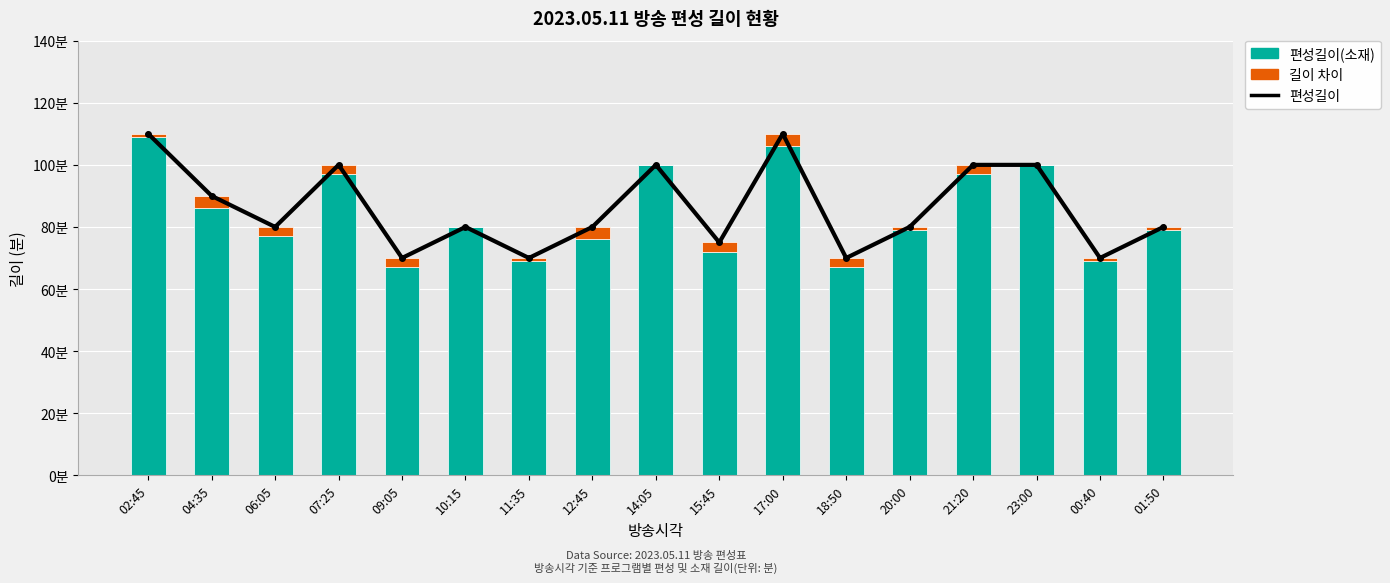

Read the 편성길이 선 value at 00:40, to the nearest 10.

70